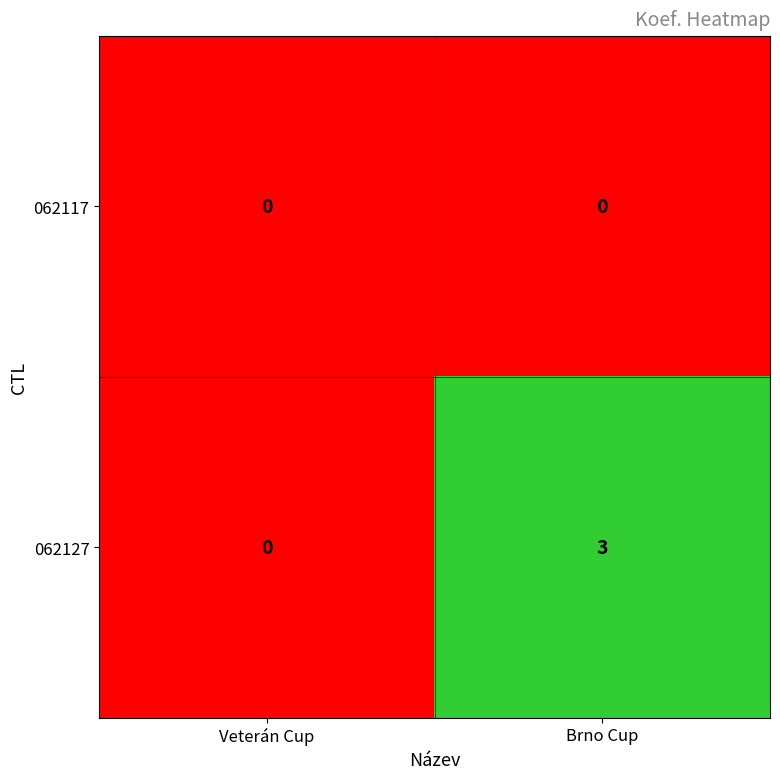

Reading right to left, transcribe all the data shown in this chart.

062117: Brno Cup=0	Veterán Cup=0
062127: Brno Cup=3	Veterán Cup=0